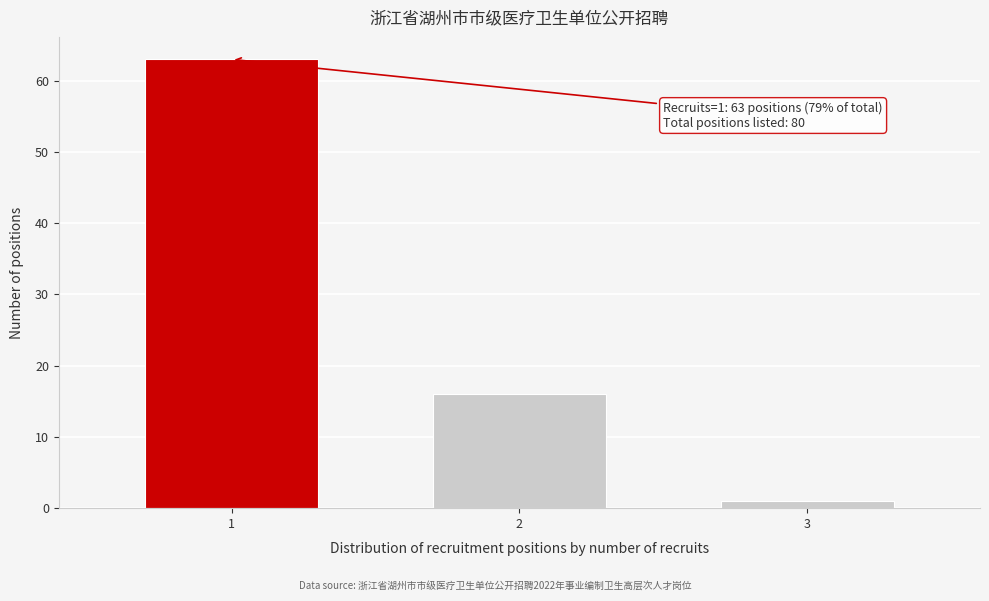

Reading right to left, extract all data points from this chart.

3=1	2=16	1=63